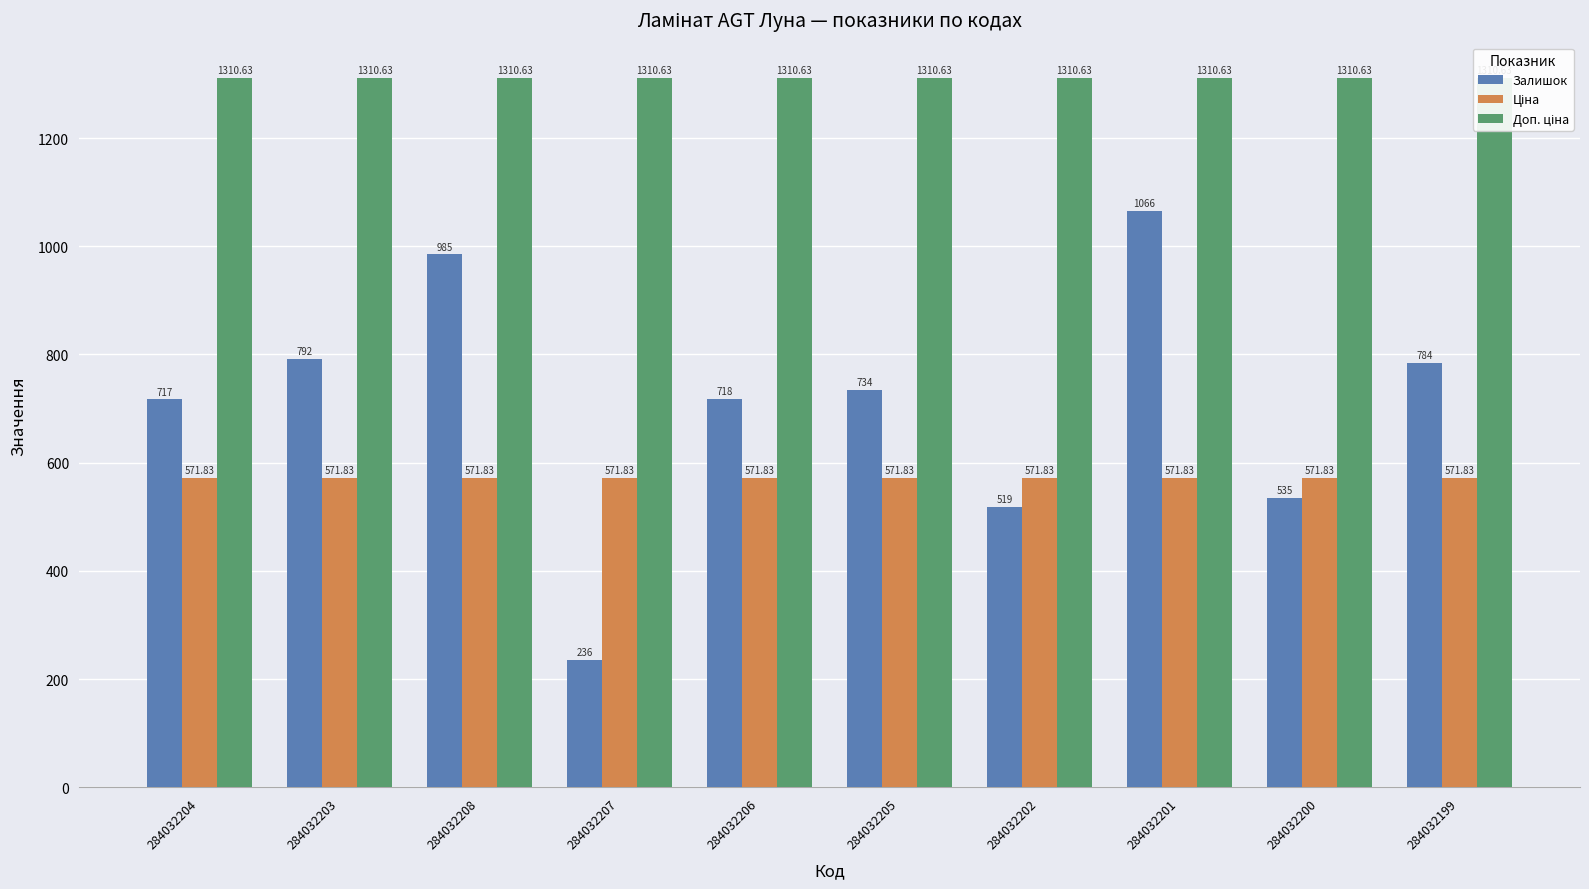

Which category has the highest value across all series?

284032204